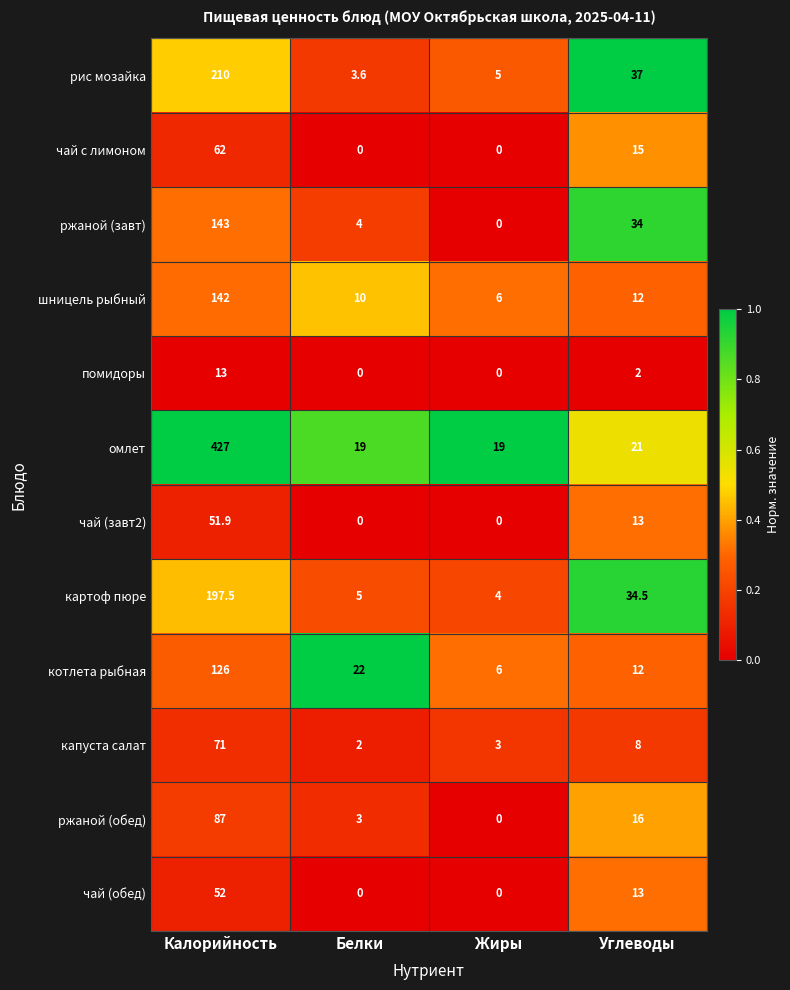

What is the sum of all чай (завт2) values?

64.9